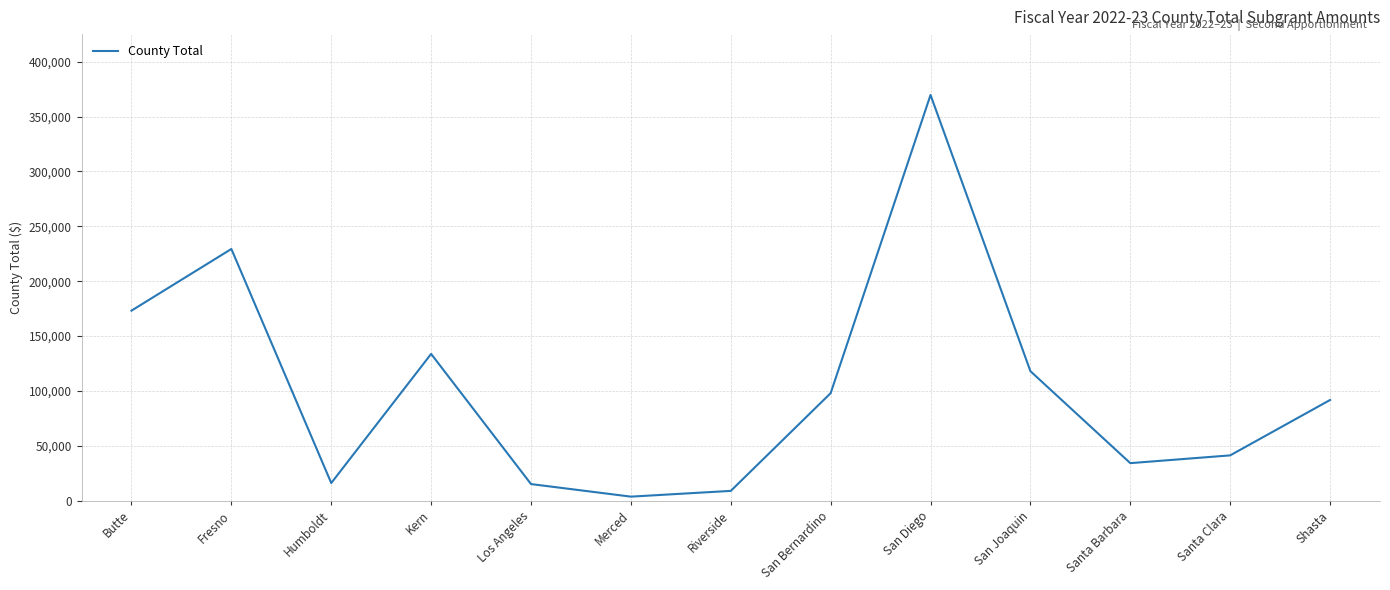

What is the change in value from Fresno to San Diego?

+140331